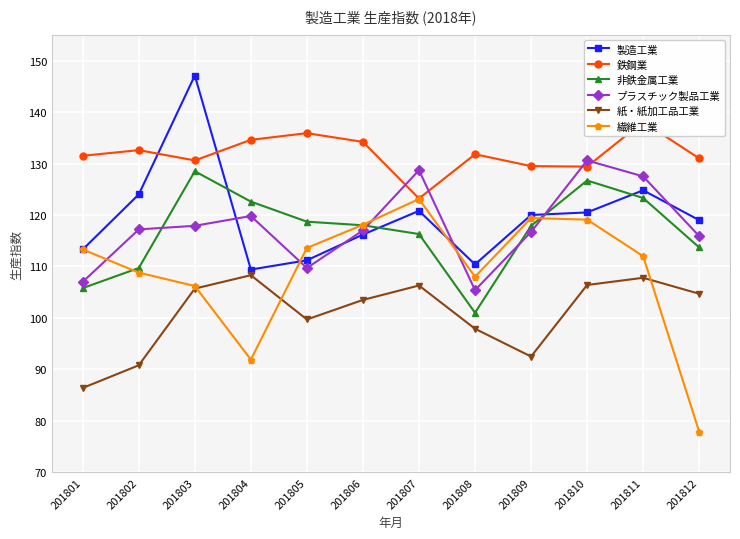

Is this an area chart (filled region under the line)?

No